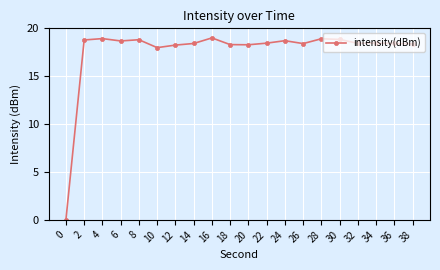

Is it true that the value at 26 is 18.4?

True